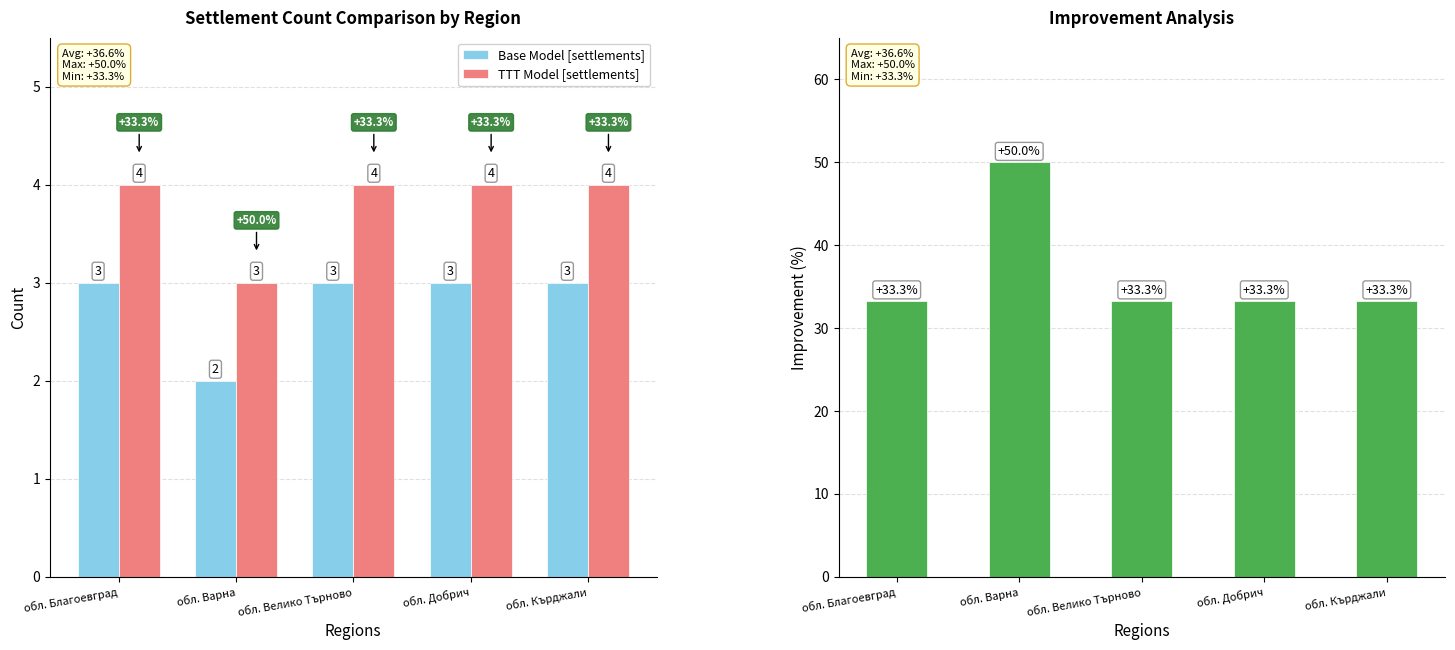

The Improvement series shows 16.4 at обл. Кърджали. True or false?

False